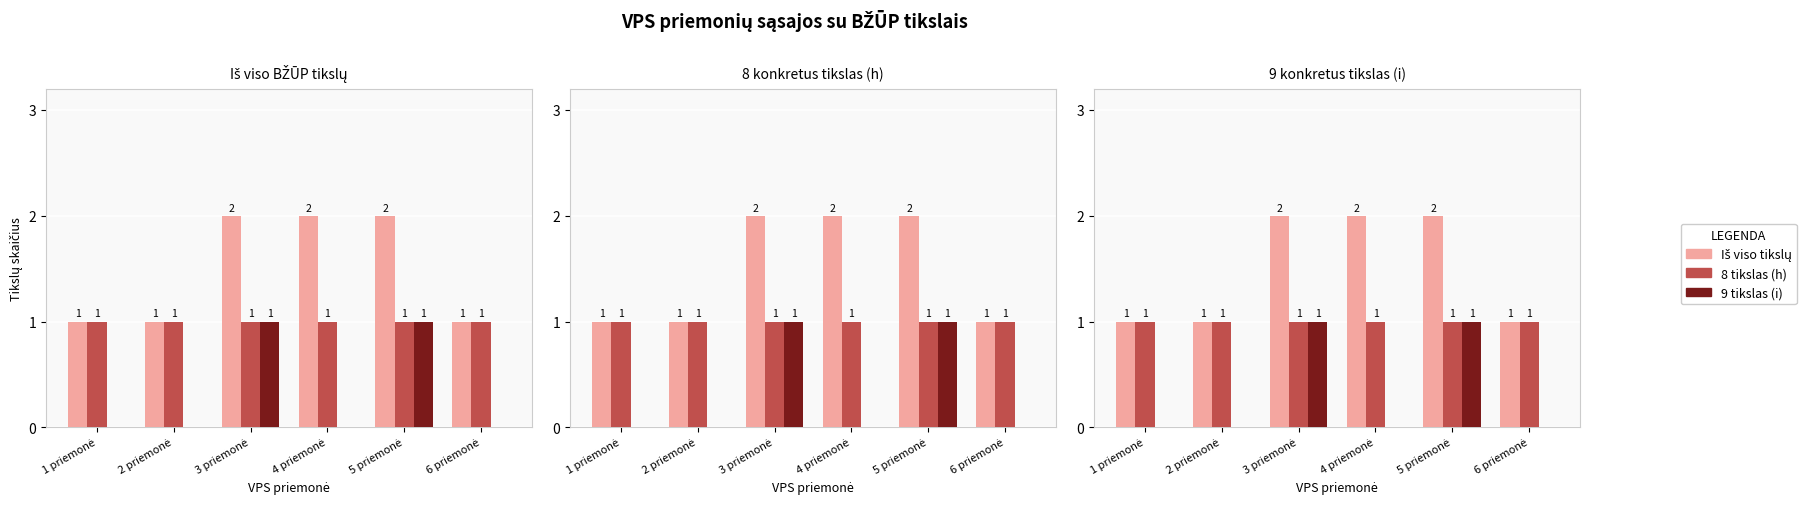

What is the difference between the second highest and minimum values in the Iš viso tikslų series?

1